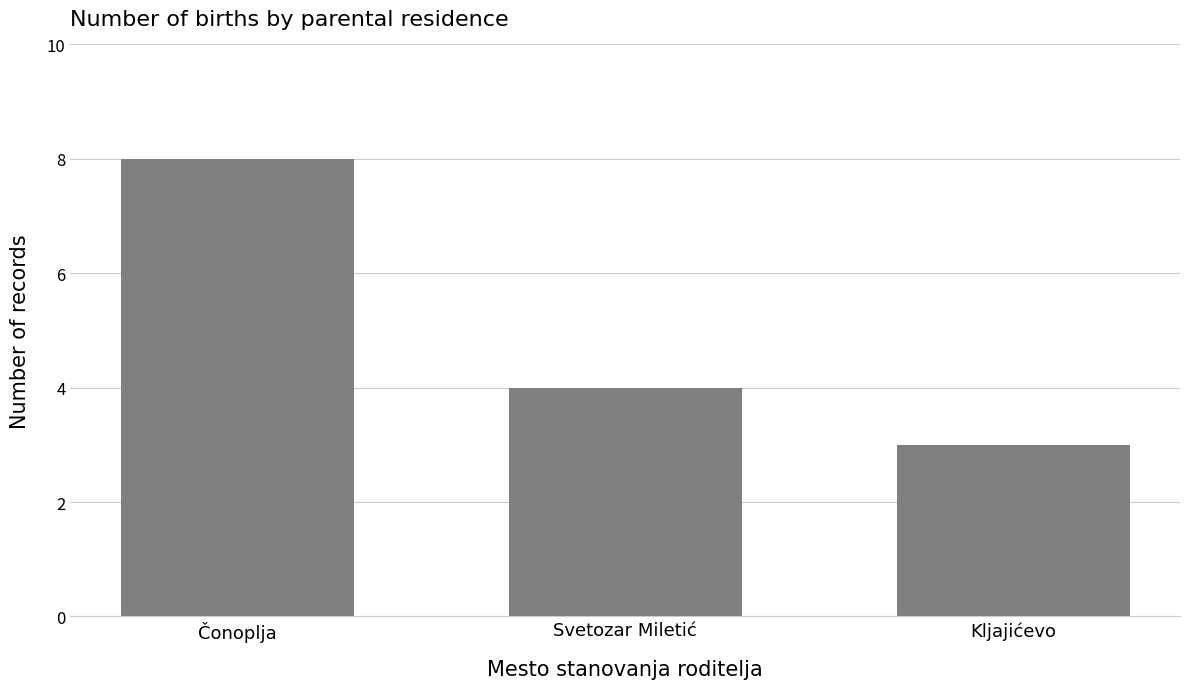

The chart shows a value of 4 at Kljajićevo. True or false?

False